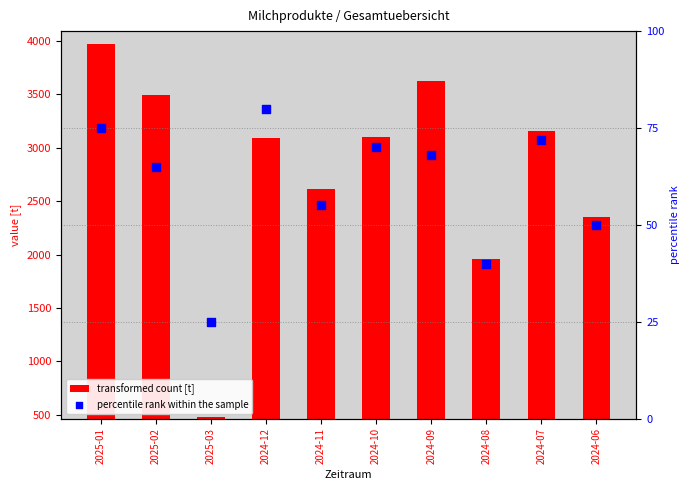

Which series contains the highest Y value?

transformed count [t]